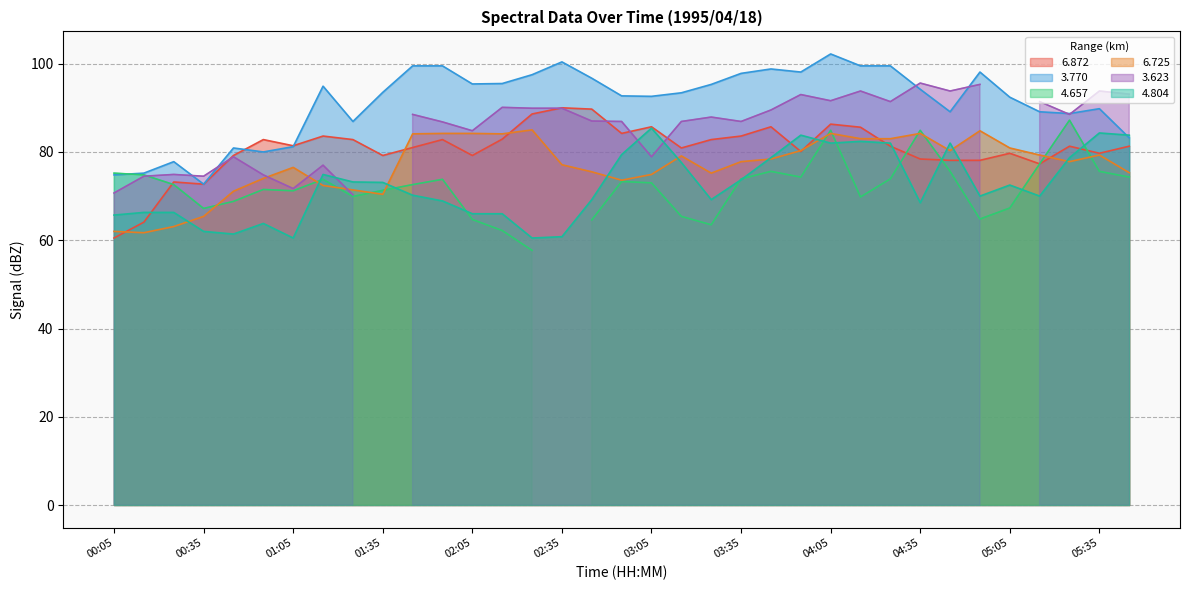

True or false:   3.770 and   6.725 cross at least once.

False